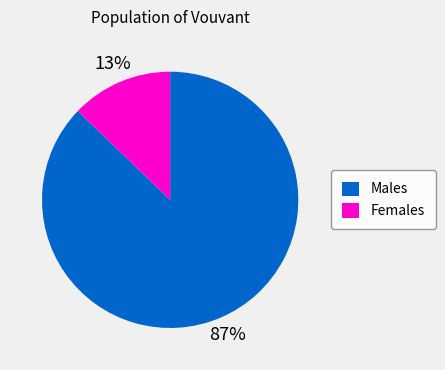

Is the sum of Females and Males greater than half?

Yes